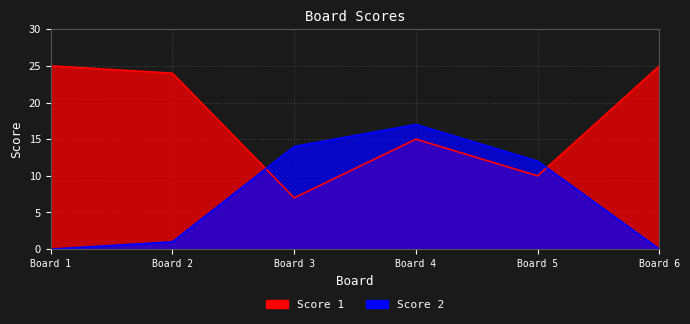

Between Board 4 and Board 6, which series saw the biggest shift?

Score 2